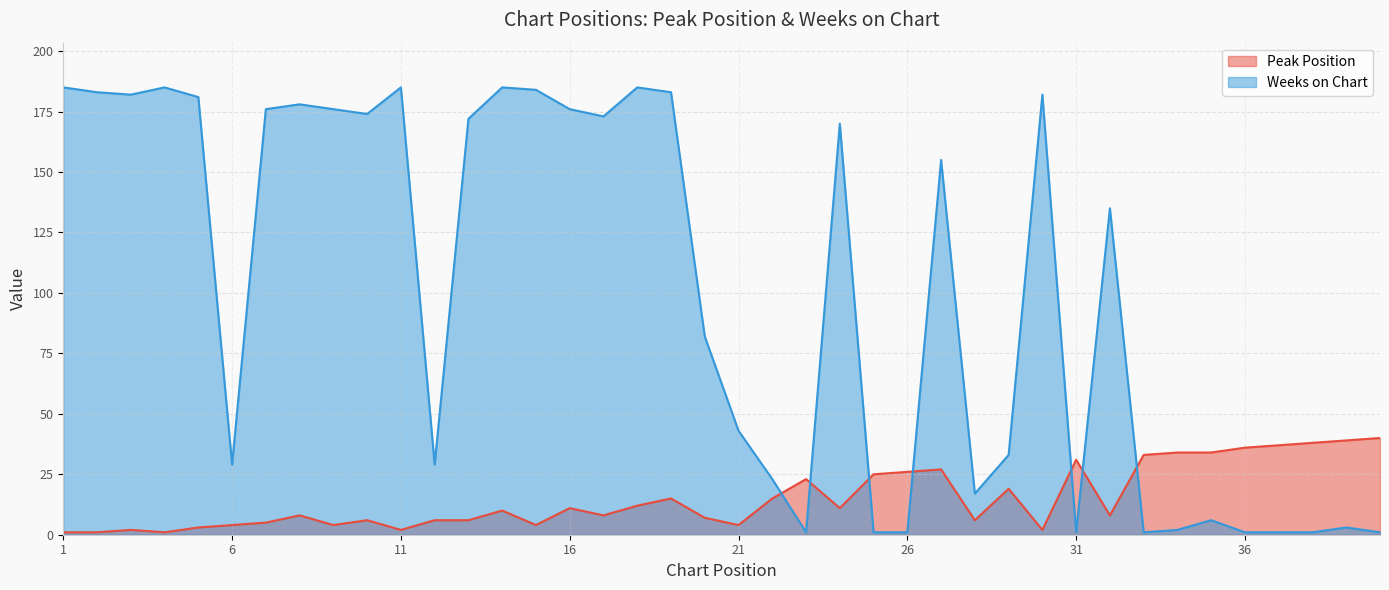

At which category is the sum across all series the highest?

19